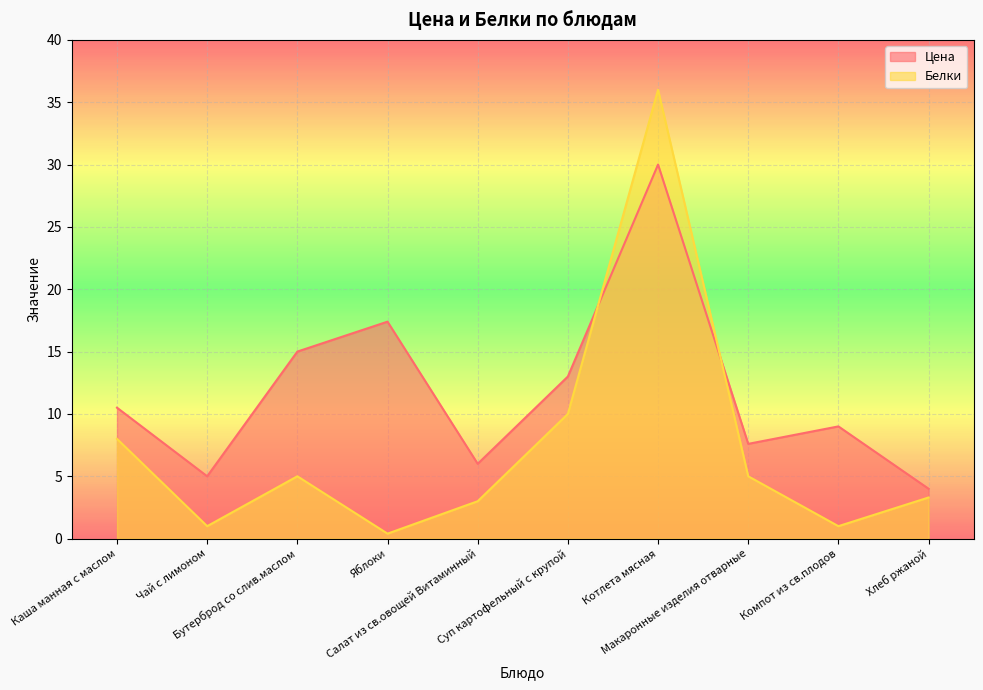

What position from the left is Яблоки?

4